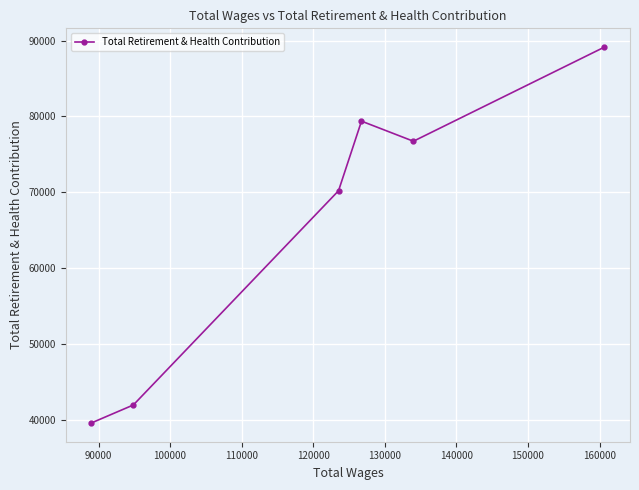

What is the average value?

66181